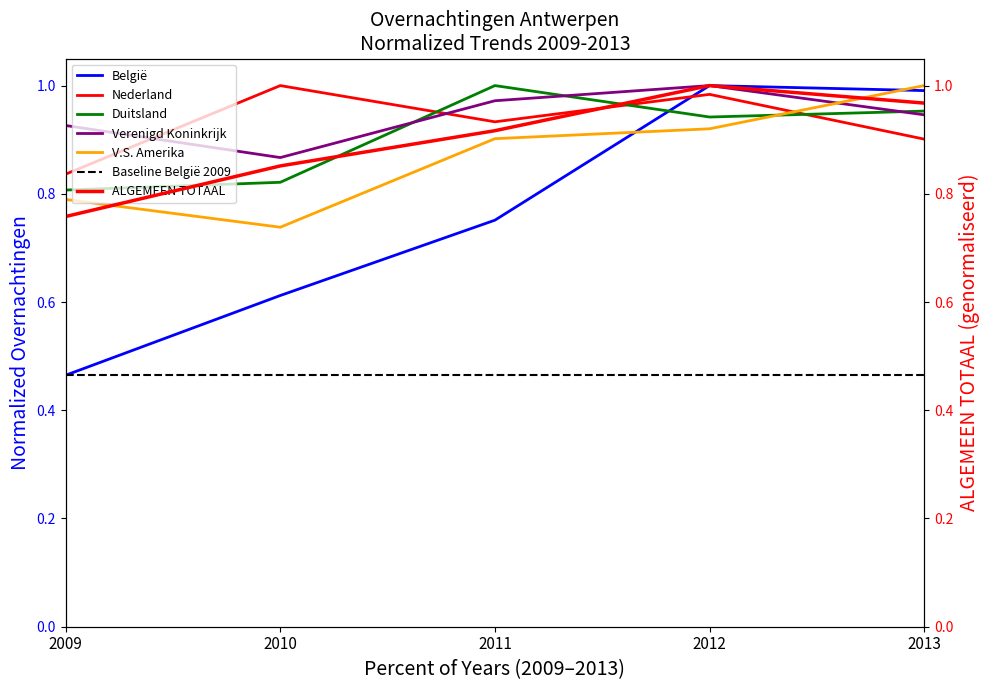

At which label does ALGEMEEN TOTAAL reach its peak?

2012